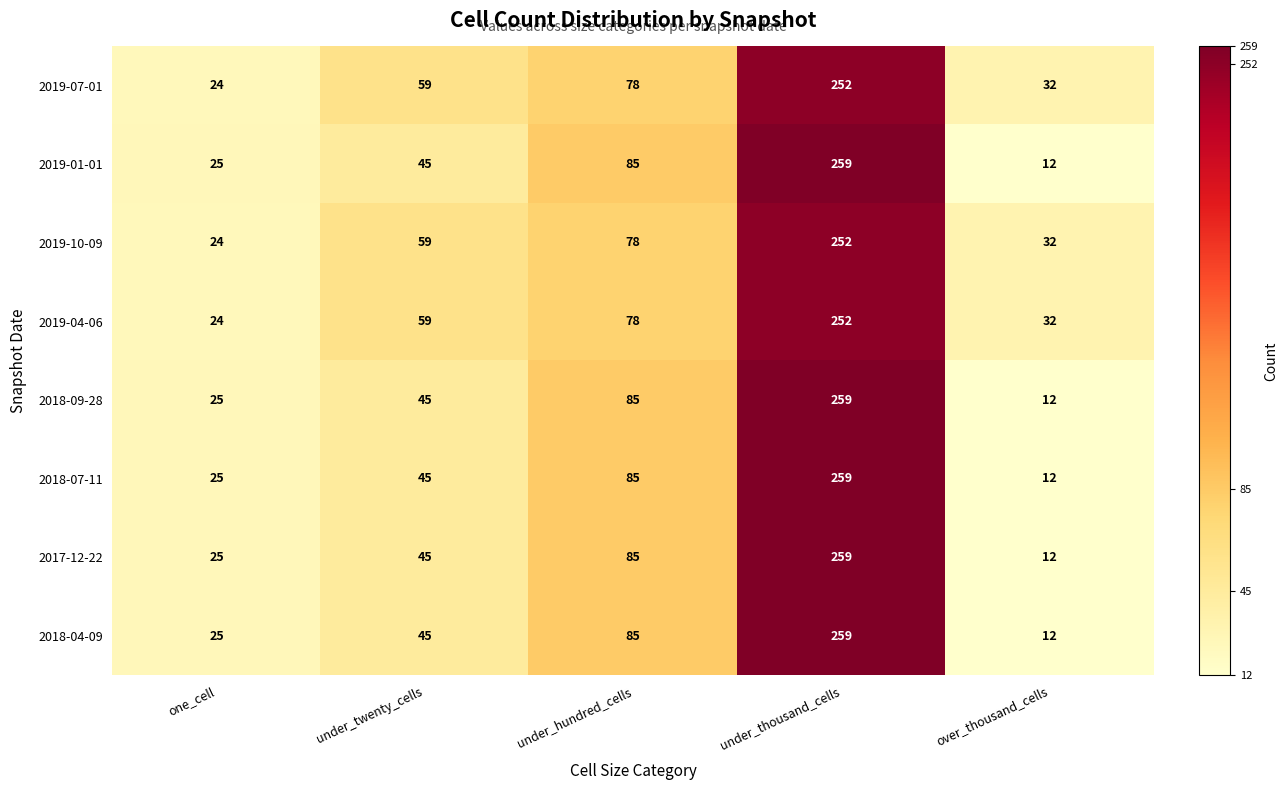

What is the minimum value shown in the chart?

12